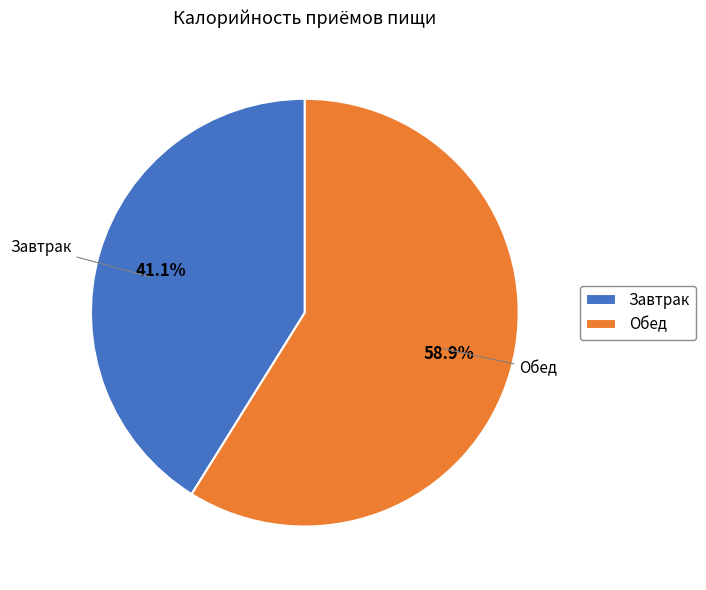

How much of the chart is everything except Обед?

41.1%